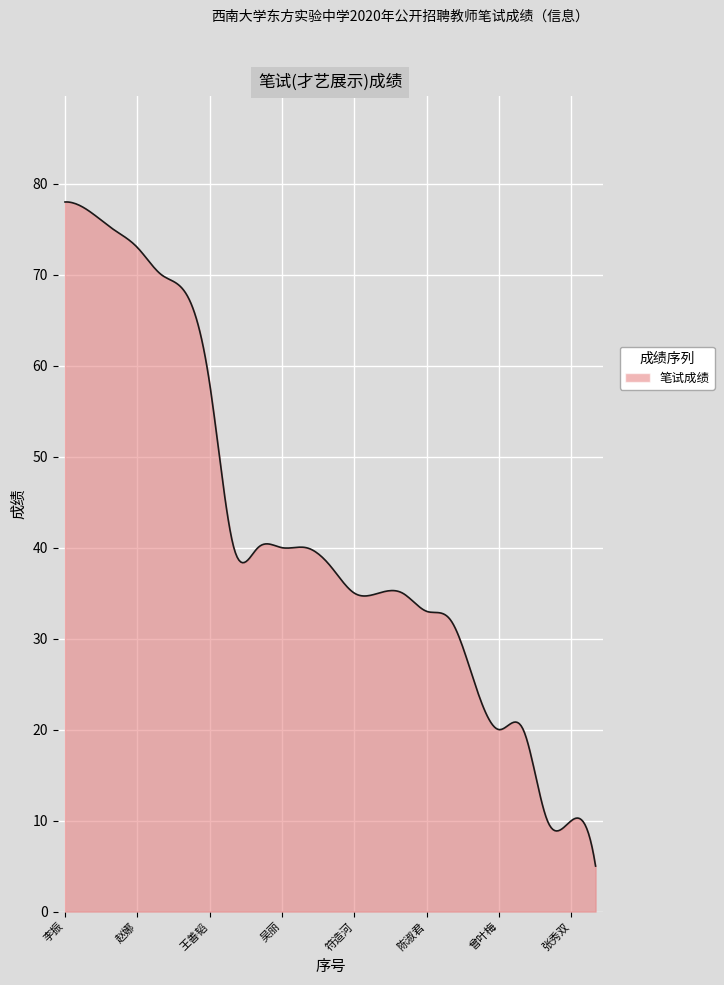

Does the chart display data point markers on the line(s)?

No